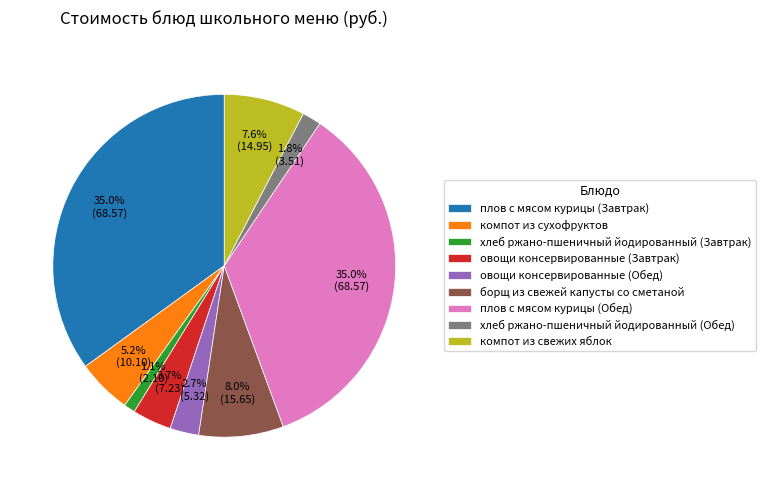

How many segments does this pie chart have?

9